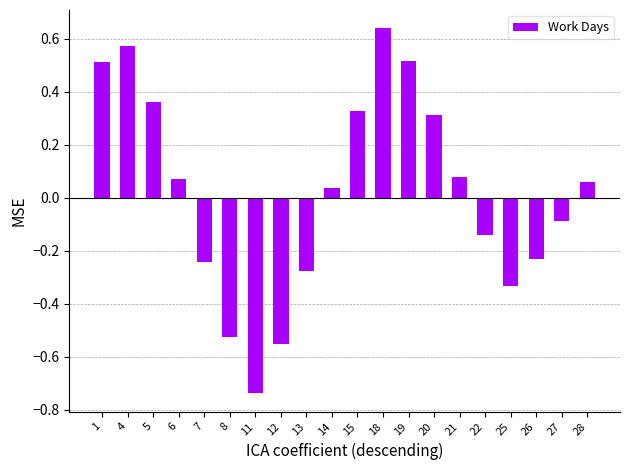

At which category does the chart reach its minimum across all series?

11